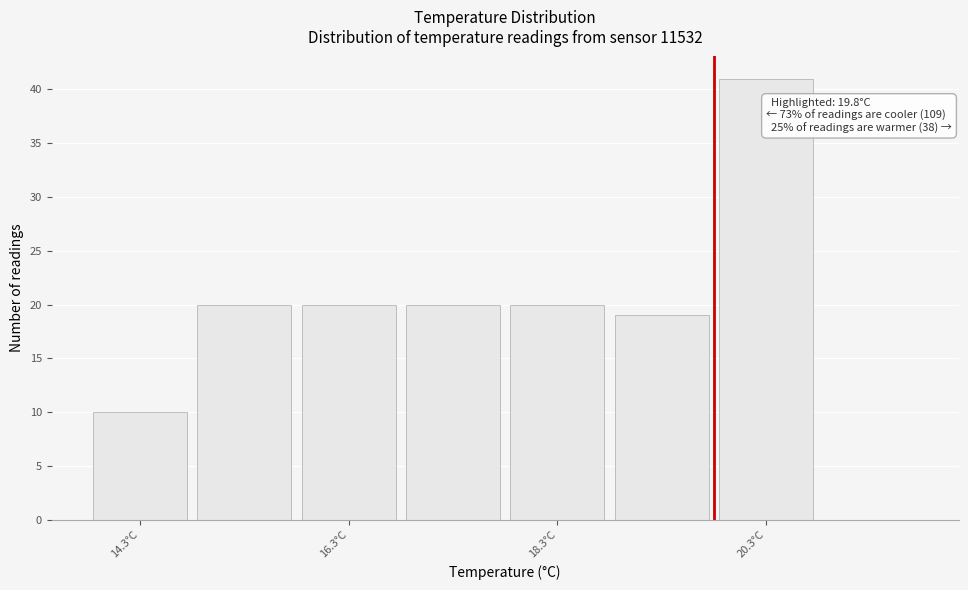

Which range on the x-axis has the tallest bar?

19.8 to 20.8